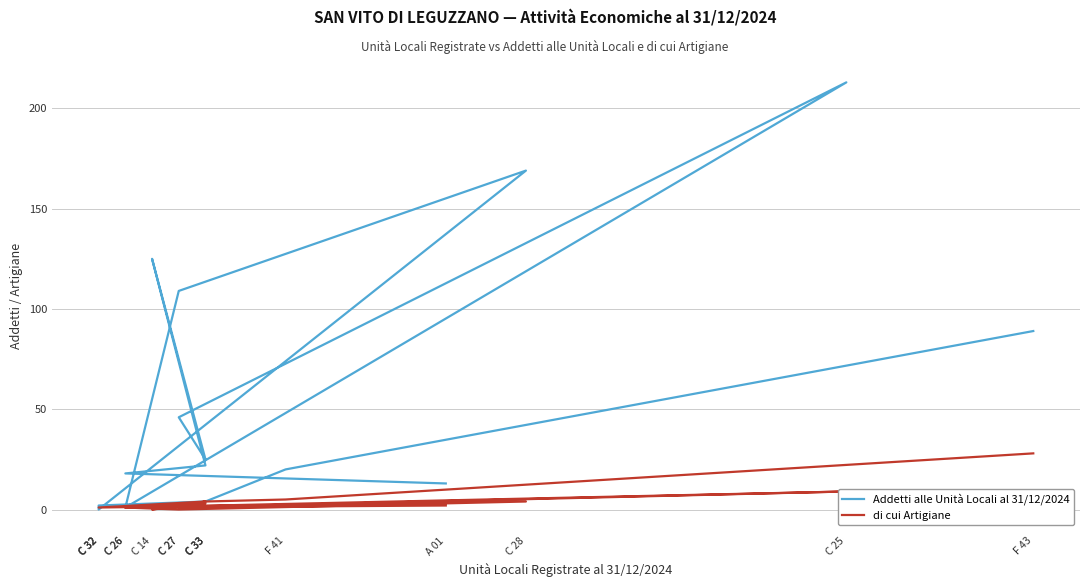

Between which two adjacent categories do Addetti alle Unità Locali al 31/12/2024 and di cui Artigiane first intersect?

C 28 and C 32